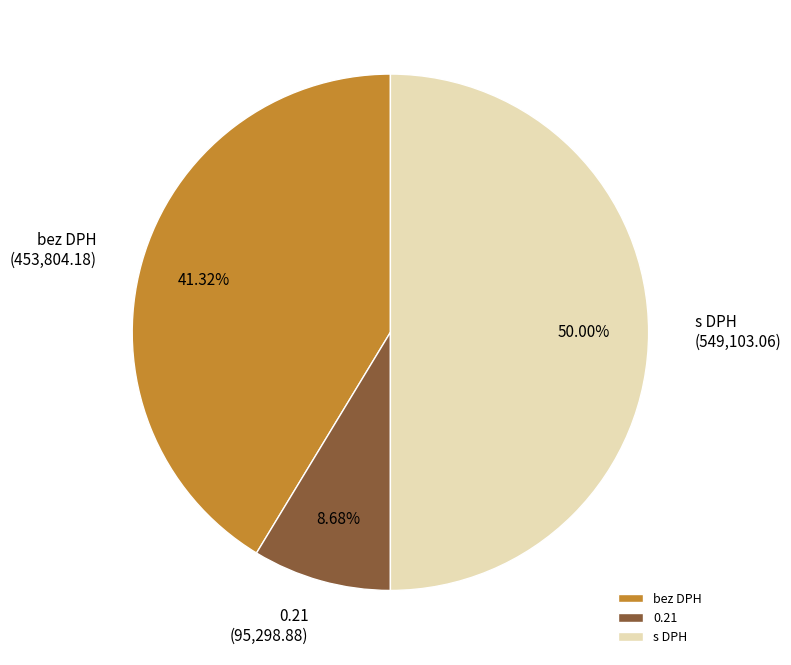

To the nearest percent, what is the difference between the largest and smallest slice percentages?

41%